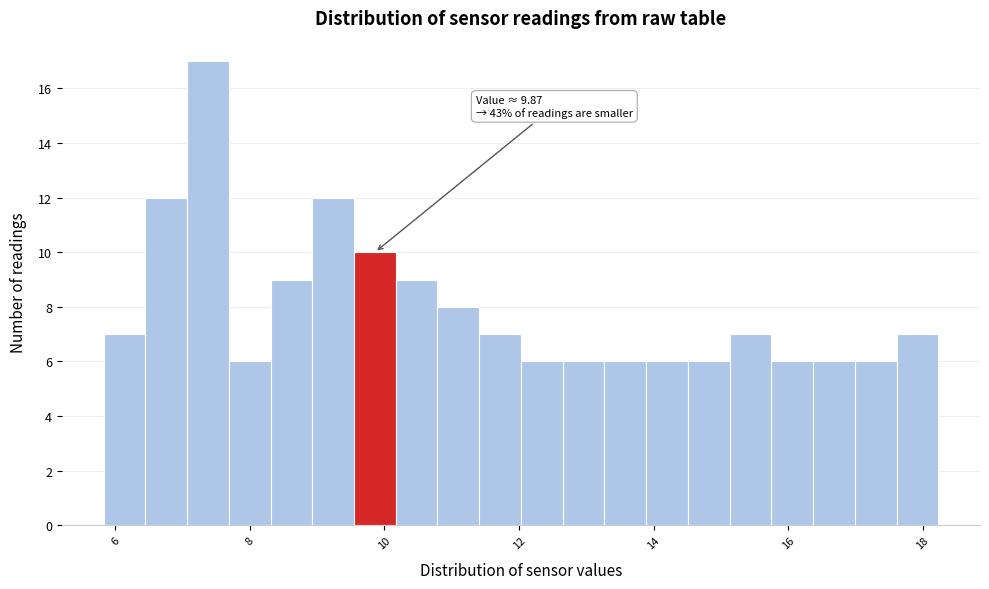

Around what value on the x-axis is the tallest bar? Give the approximate position of its centre, as read against the axis.

7.4